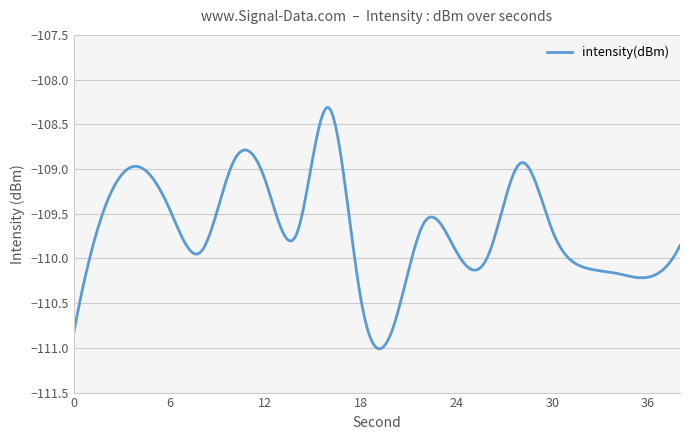

What is the difference between the maximum and minimum values?

2.7